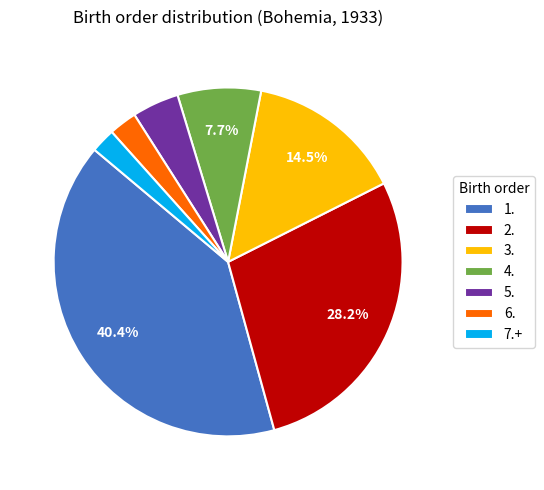

Which has a higher value, 5. or 3.?

3.